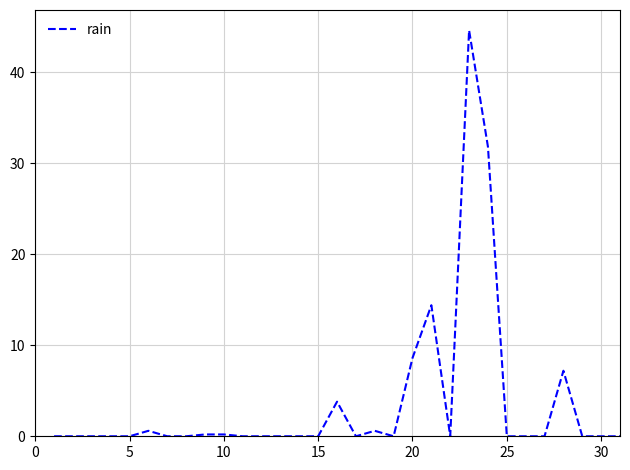

Reading left to right, transcribe all the data shown in this chart.

0.0	0.0	0.0	0.0	0.0	0.6	0.0	0.0	0.2	0.2	0.0	0.0	0.0	0.0	0.0	3.8	0.0	0.6	0.0	8.6	14.4	0.0	44.6	31.8	0.0	0.0	0.0	7.2	0.0	0.0	0.0